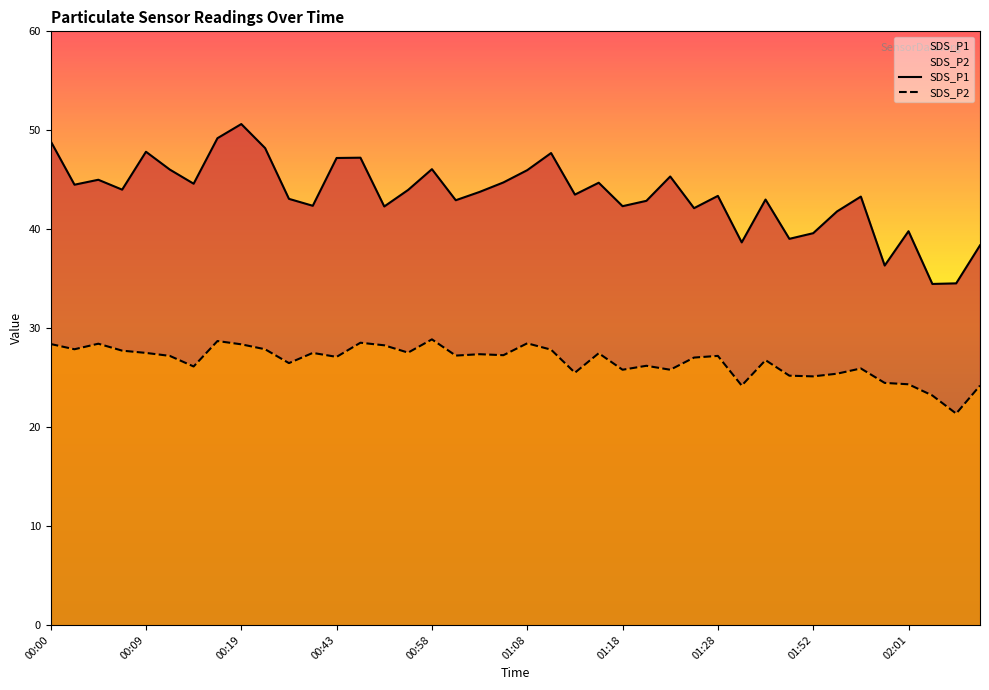

Count the number of categories in the chart.

40